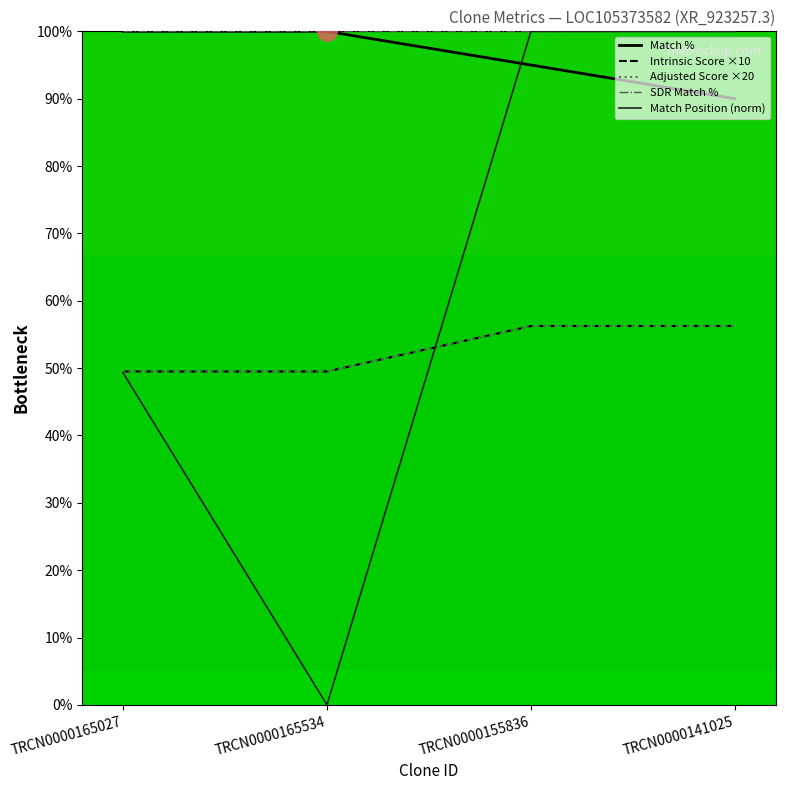

True or false: Match % and Intrinsic Score ×10 intersect in this chart.

False